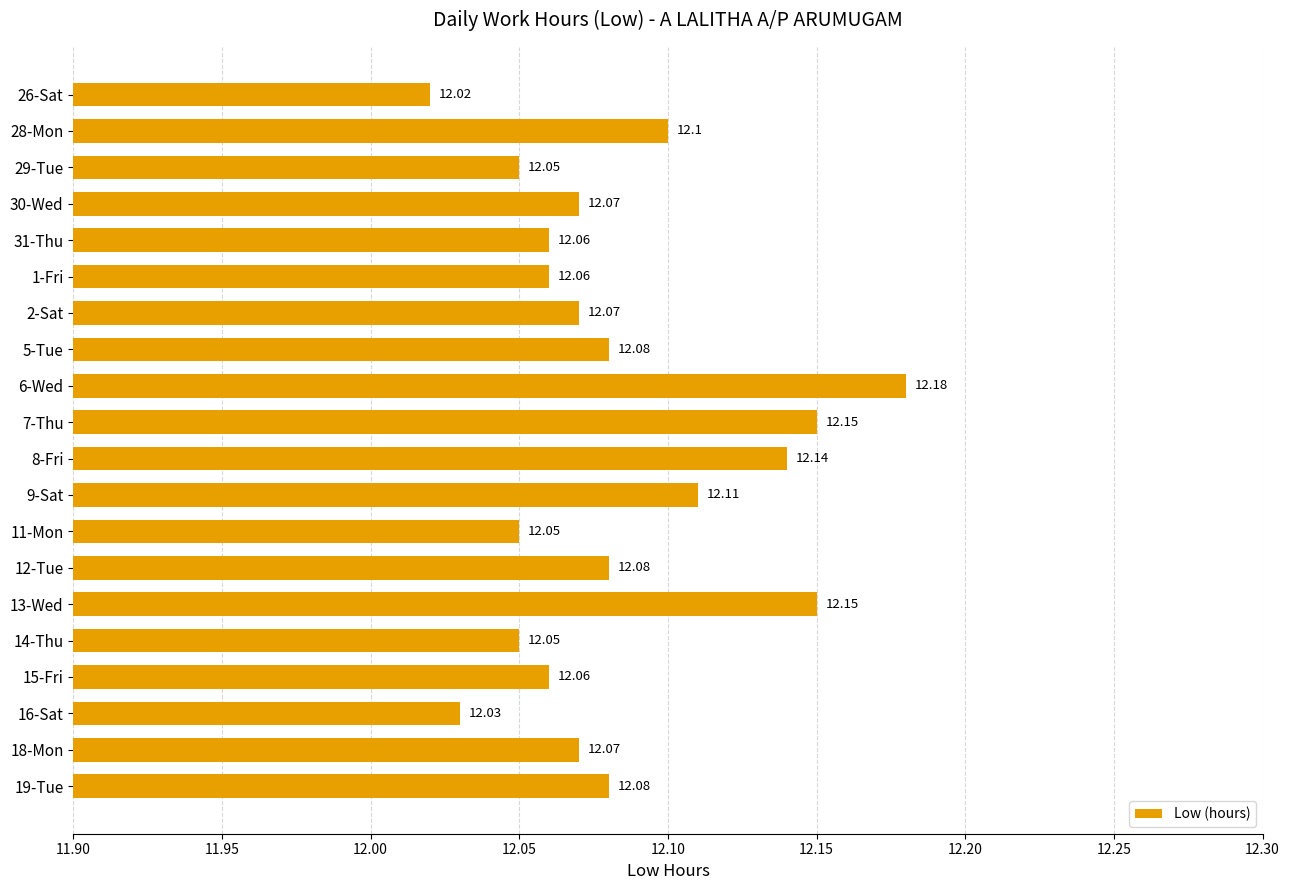

What is the minimum value shown in the chart?

12.0